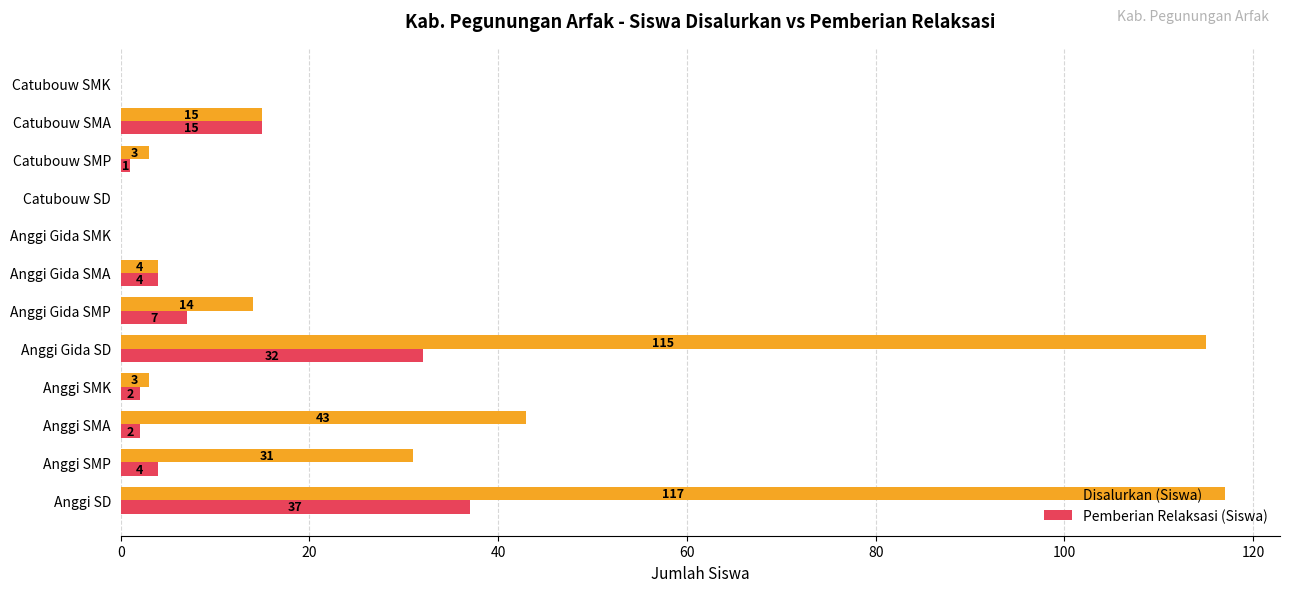

Which series has the largest total across all categories?

Disalurkan (Siswa)